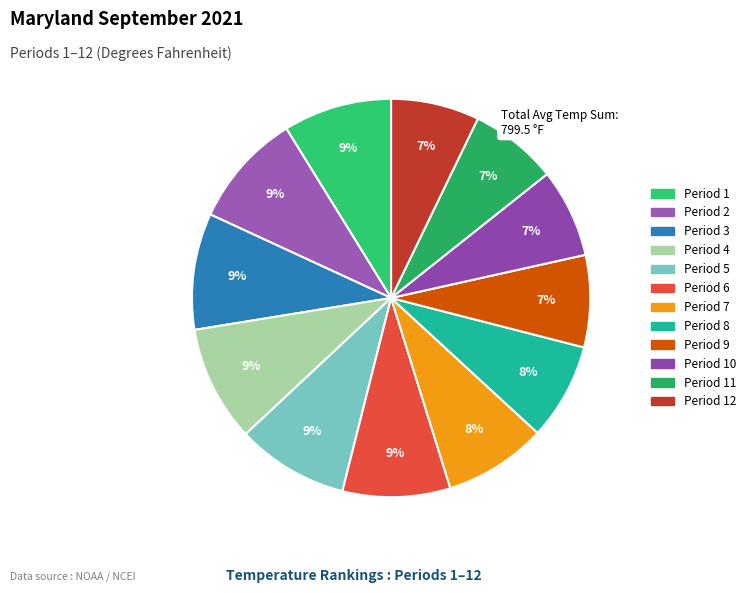

How many slices are in this pie chart?

12